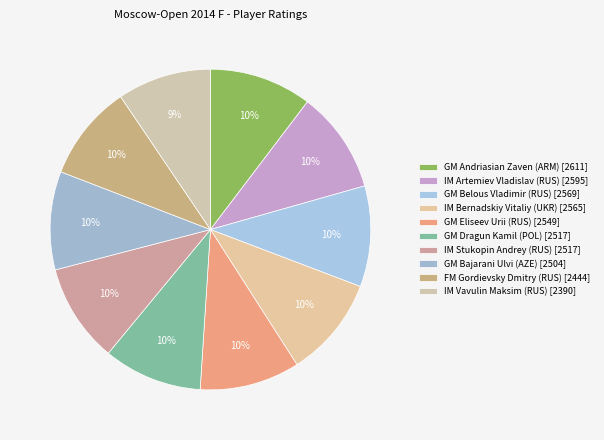

How many slices are in this pie chart?

10